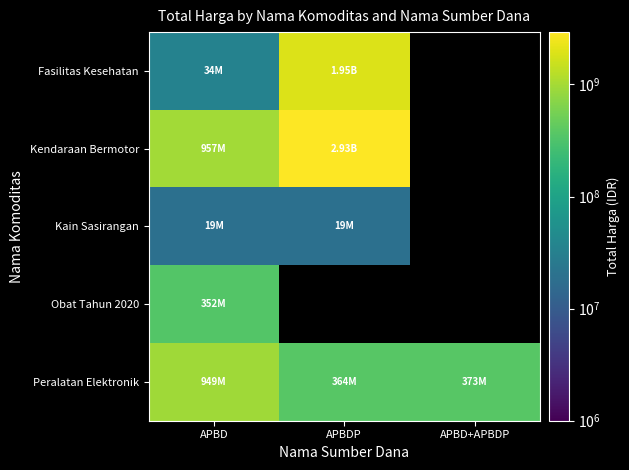

List the series in order of their peak value, highest first.

Kendaraan Bermotor, Fasilitas Kesehatan, Peralatan Elektronik, Obat Tahun 2020, Kain Sasirangan